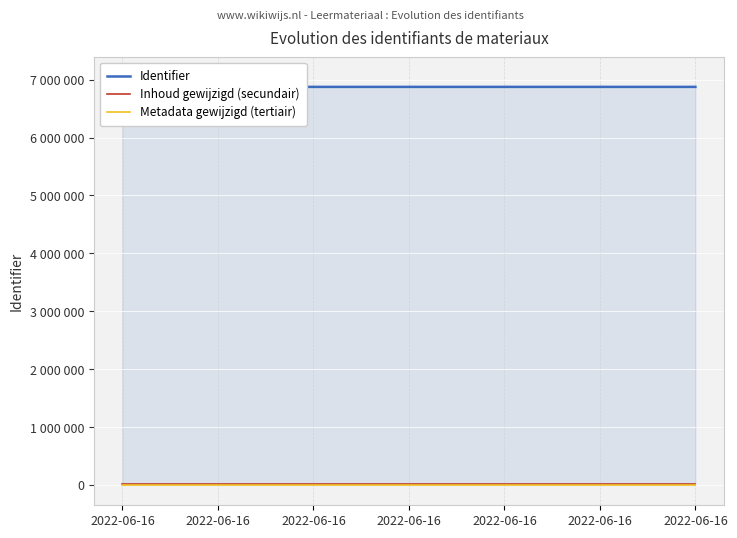

How many lines are shown in the chart?

3